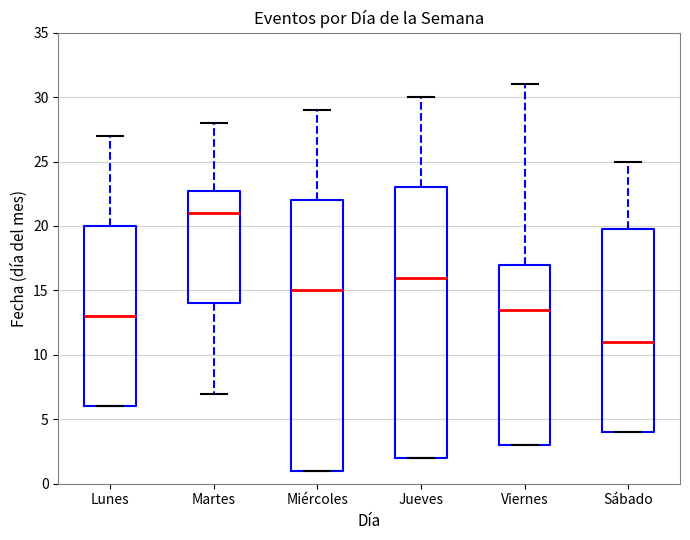

Which box has the lowest median line?

Sábado